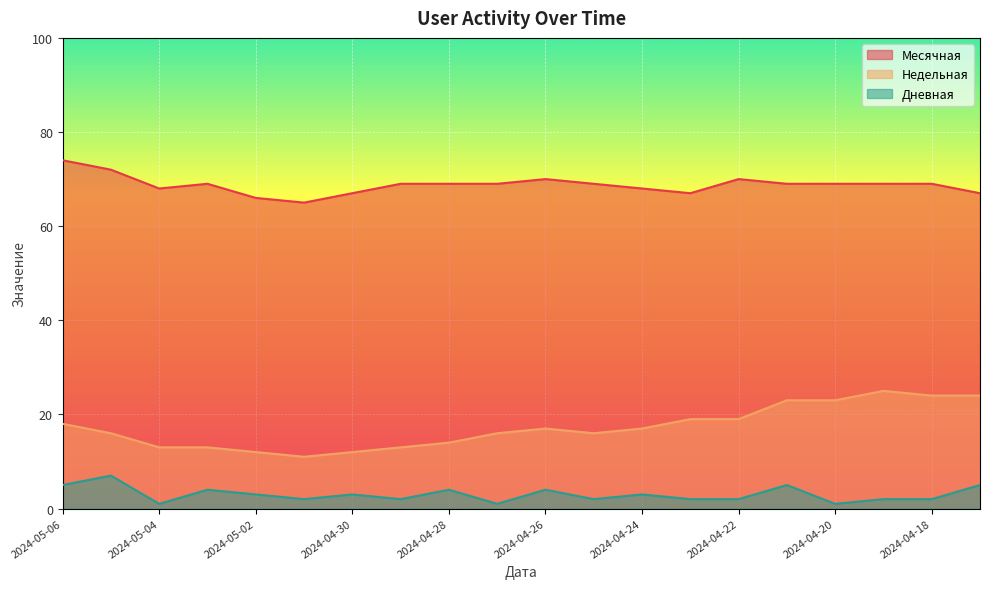

What is the total value across all series at 2024-04-28?

87